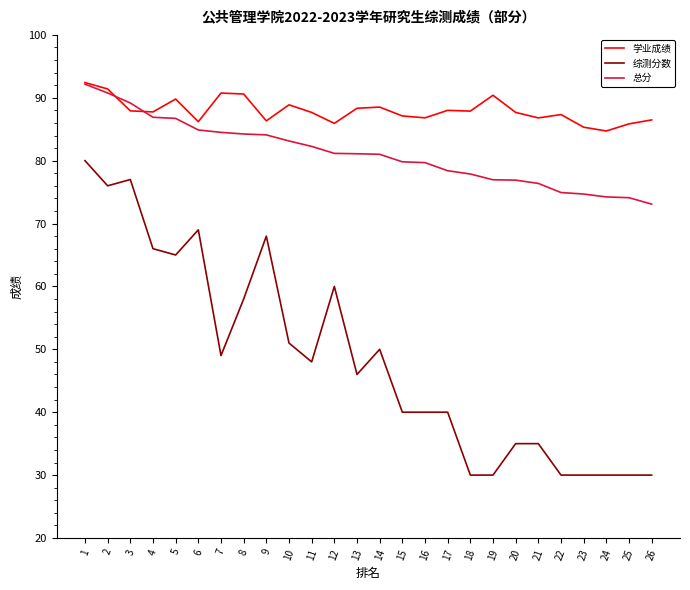

The value of 学业成绩 at 7 is 90.8. True or false?

True